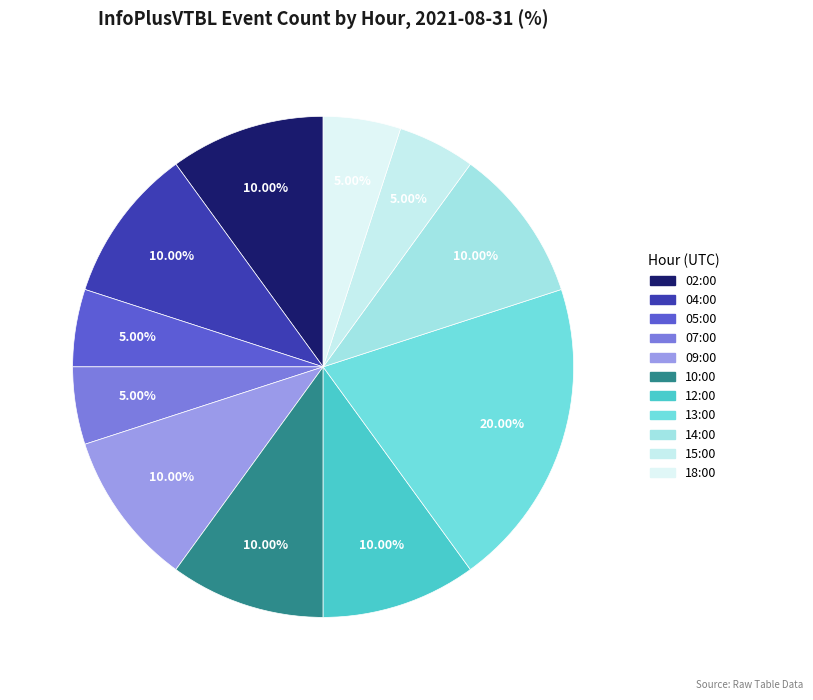

What is the ratio of the value at 07:00 to the value at 04:00?

0.5